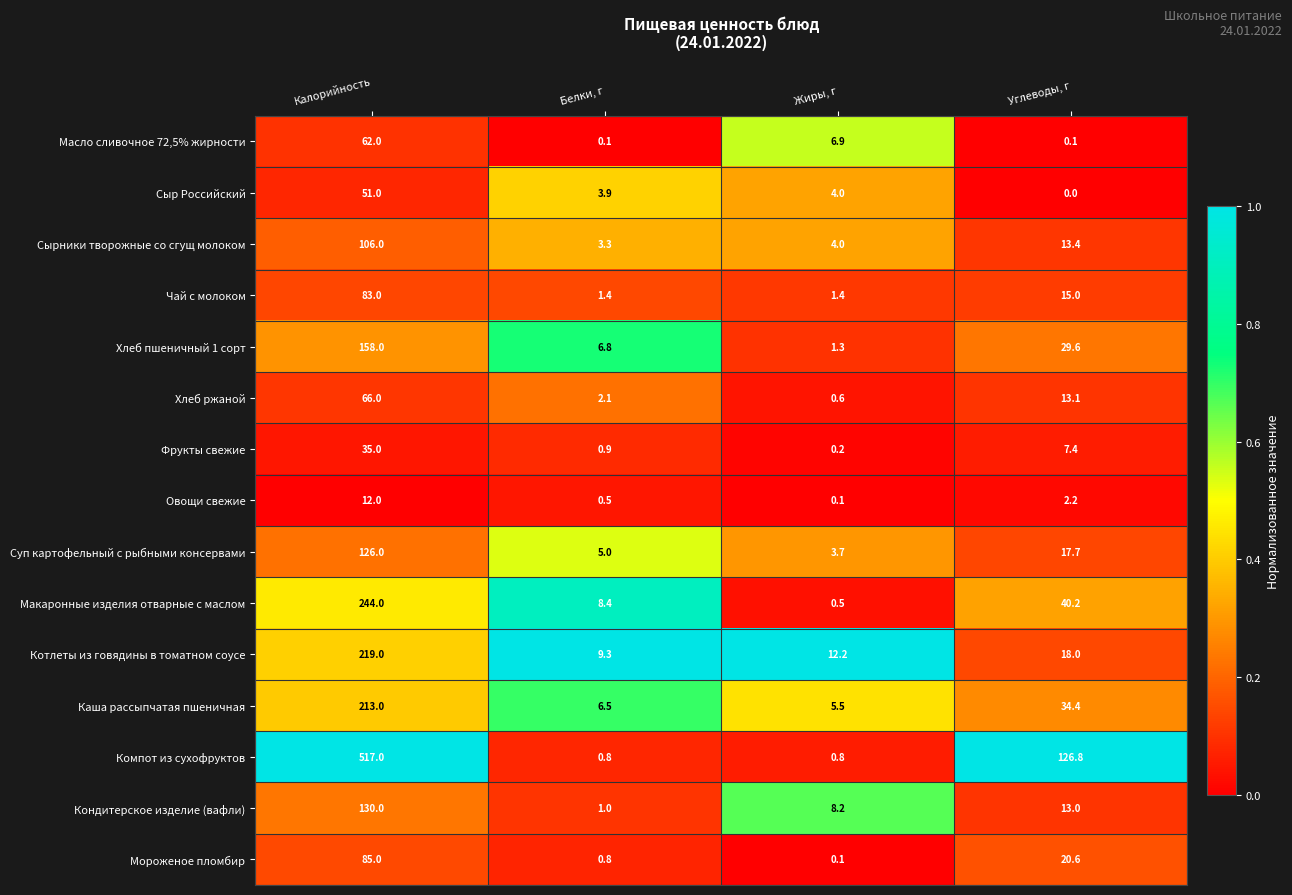

At which category does the chart reach its peak across all series?

Калорийность